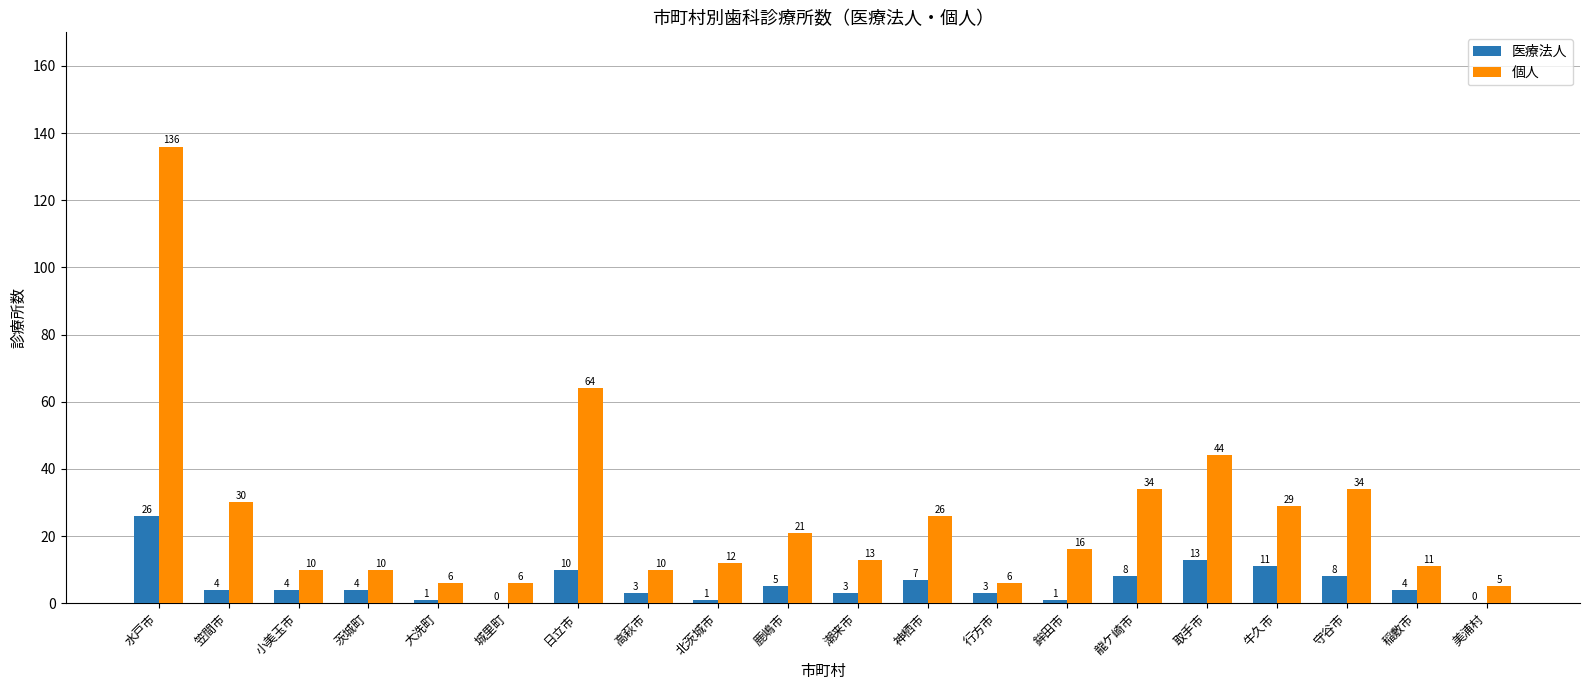

What is the total value across all series at 行方市?

9